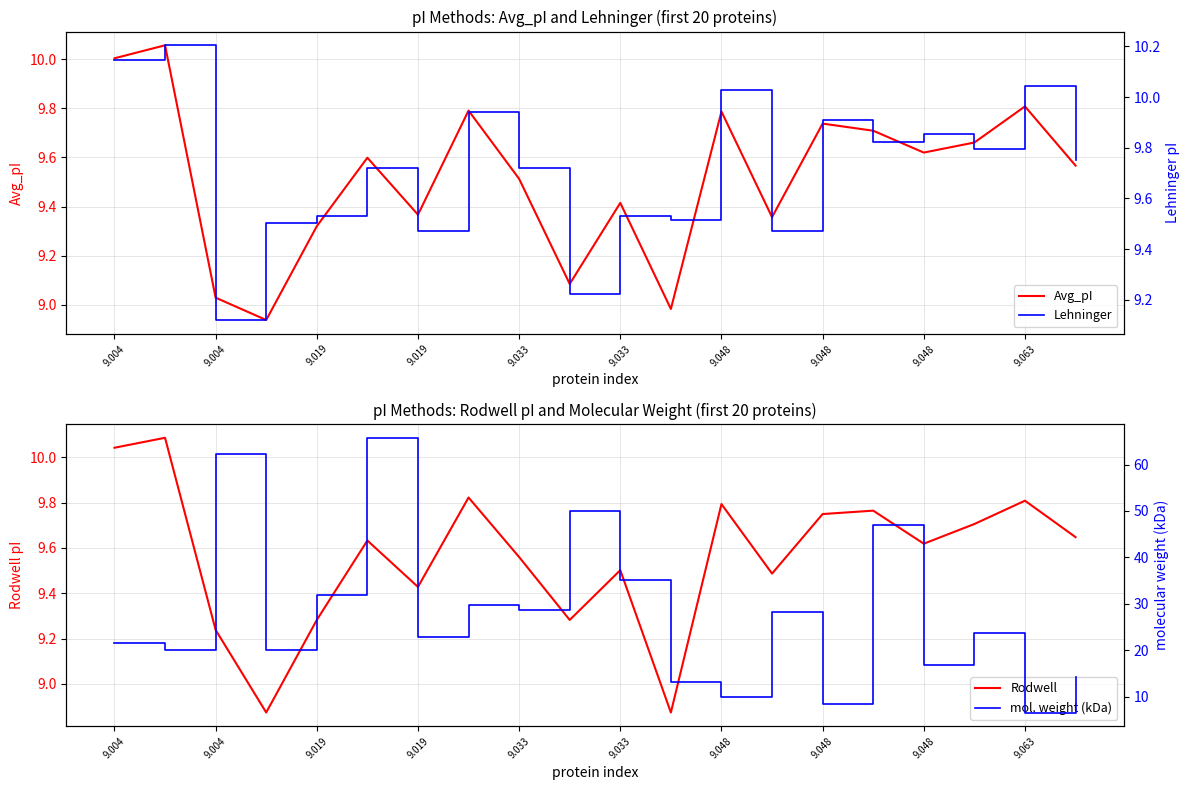

How many times do Rodwell and mol. weight (kDa) cross each other?

4